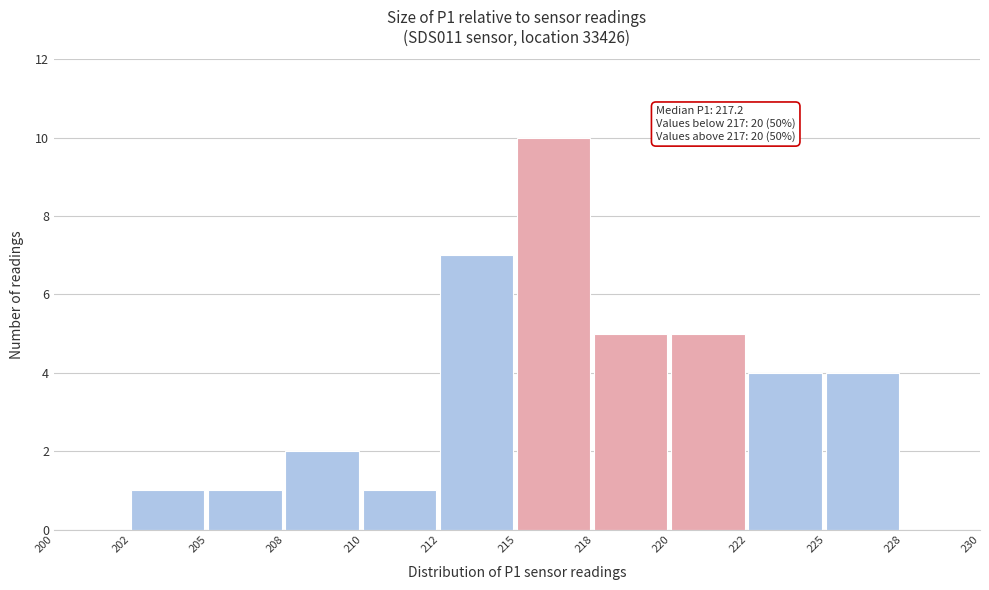

Reading left to right, what are all the values shown in this chart?

200=0	202=1	205=1	208=2	210=1	212=7	215=10	218=5	220=5	222=4	225=4	228=0